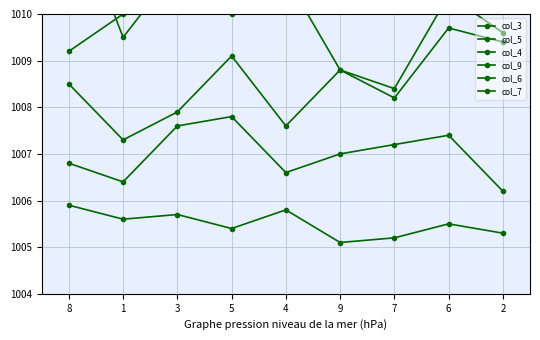

True or false: col_3 and col_6 intersect in this chart.

False